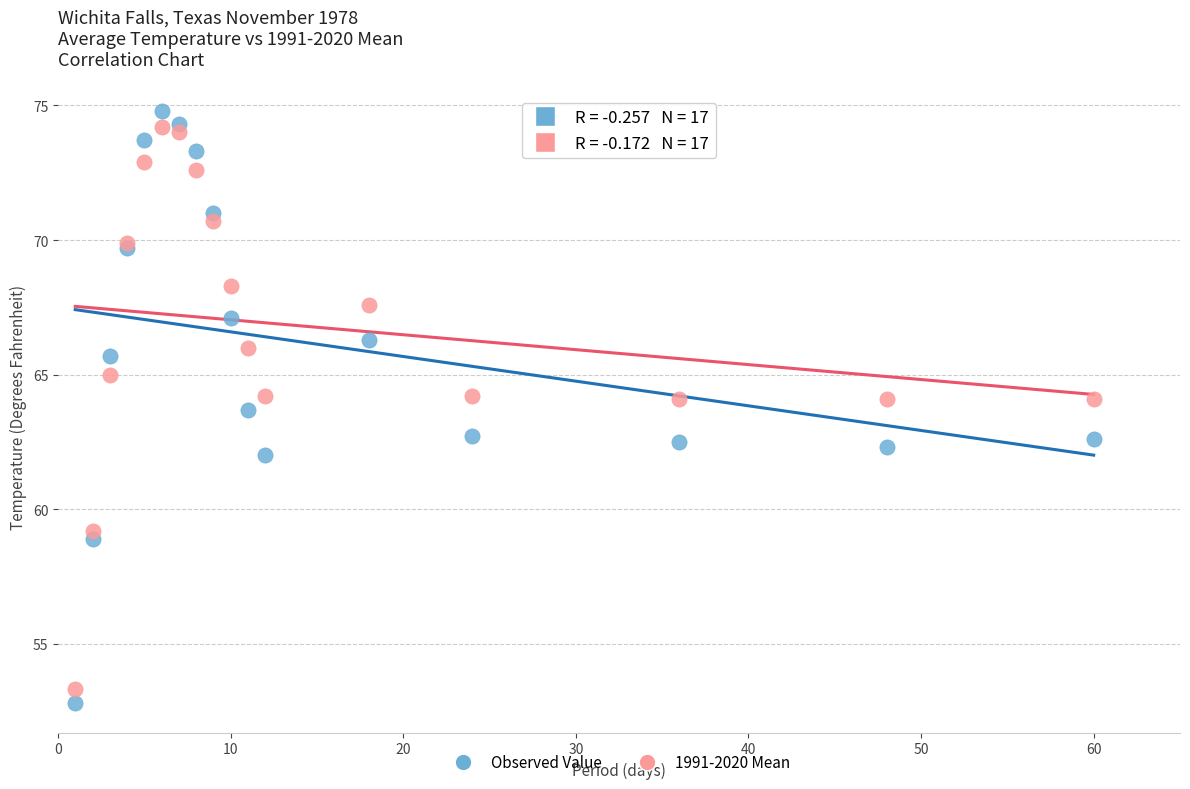

What is the X range (max minus min) for the scatter plot?

59.0